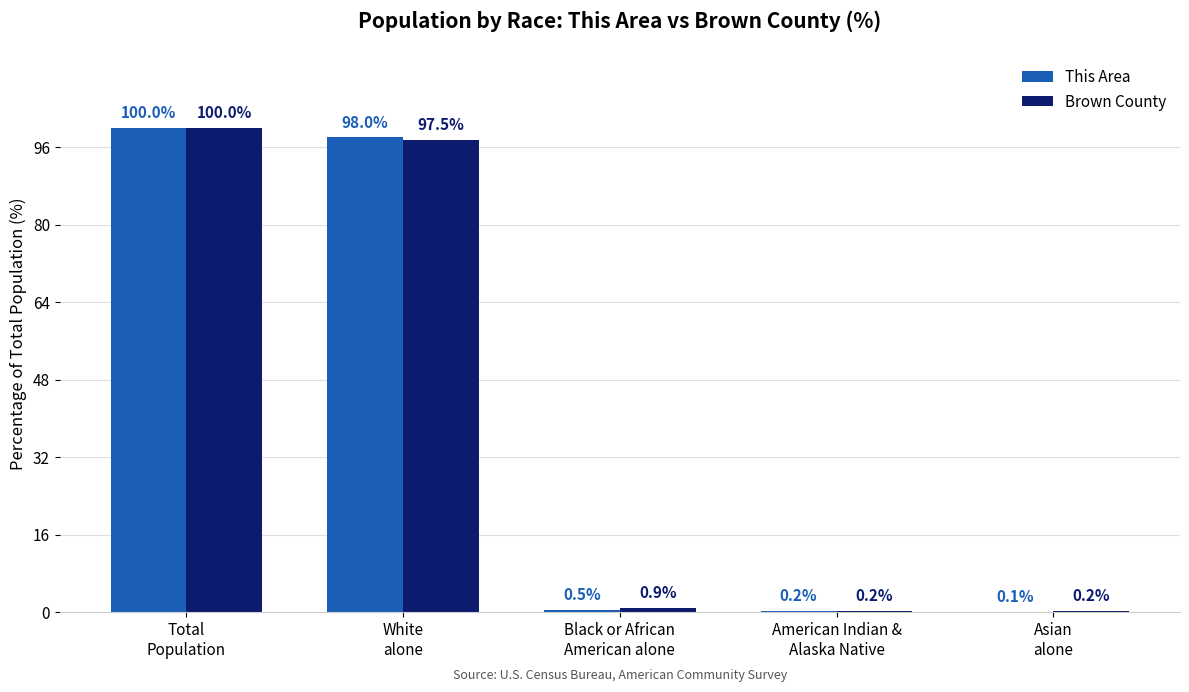

What is the sum of all This Area values?

198.8